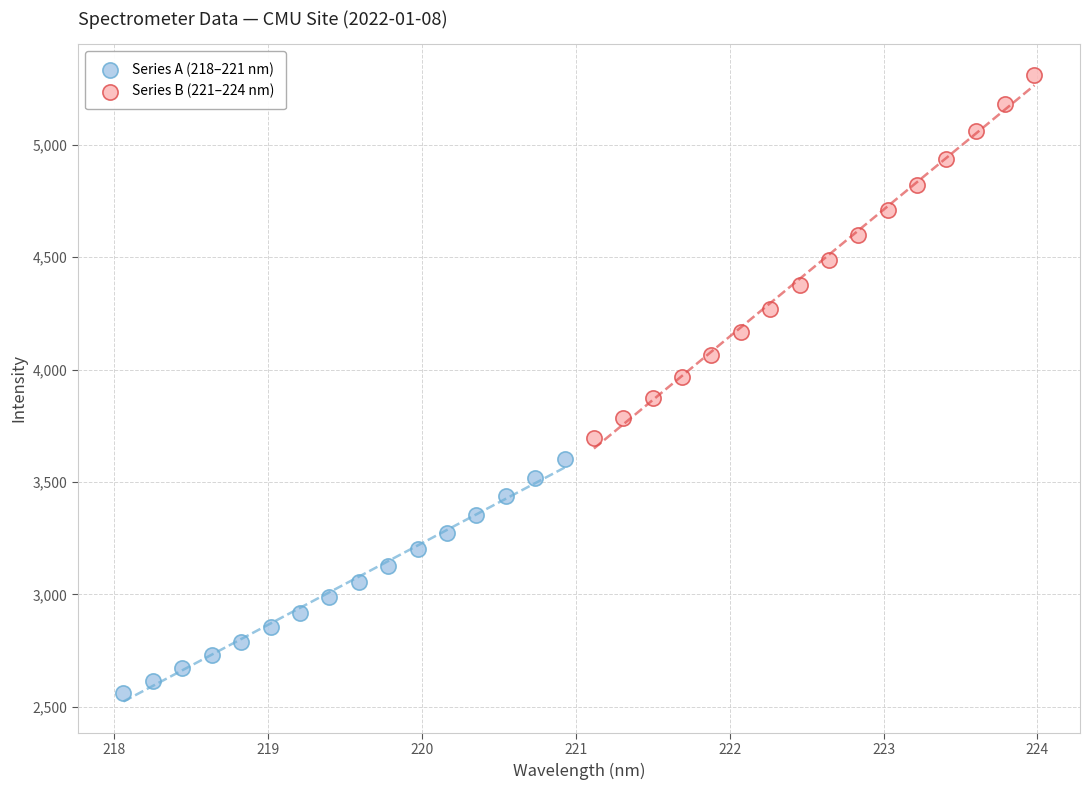

Which series reaches the maximum Y coordinate?

Series B (221–224 nm)